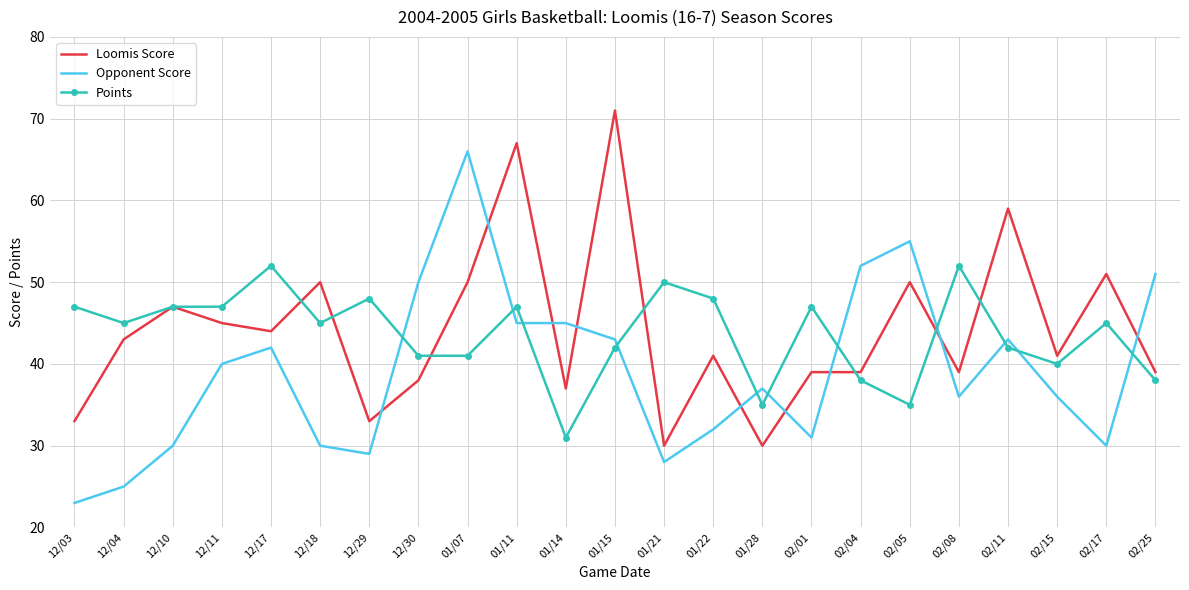

After their last crossing, which series has the higher values: Opponent Score or Points?

Opponent Score